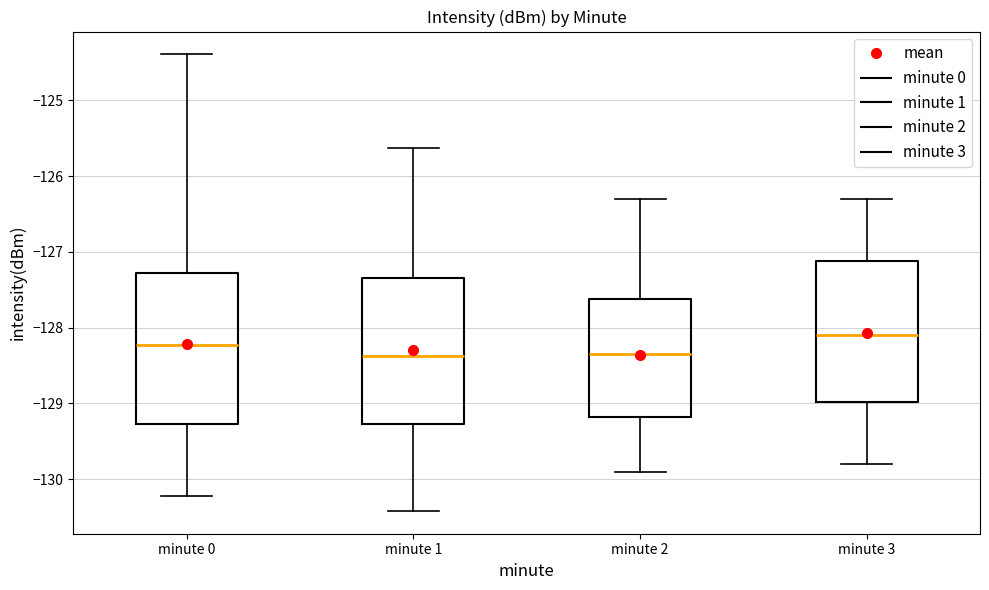

Where does the lower whisker of the box for minute 2 end on the y-axis? The values are not printed on the chart, so give them approximately, as read against the axis.

-129.9